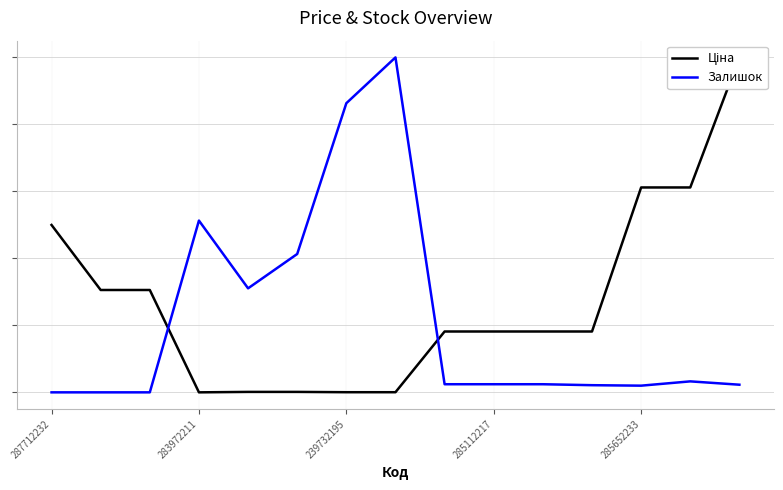

What is the label of the 14th point from the left?

13